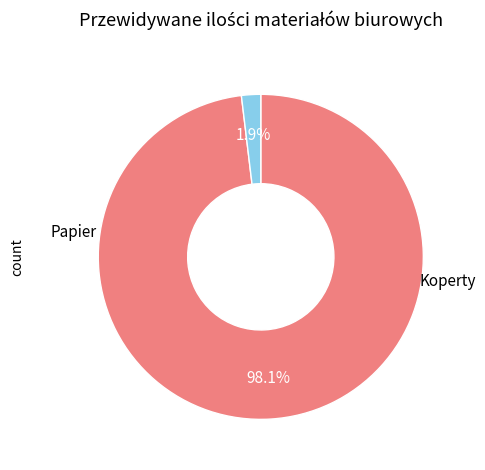

Is there a majority slice in this chart?

Yes